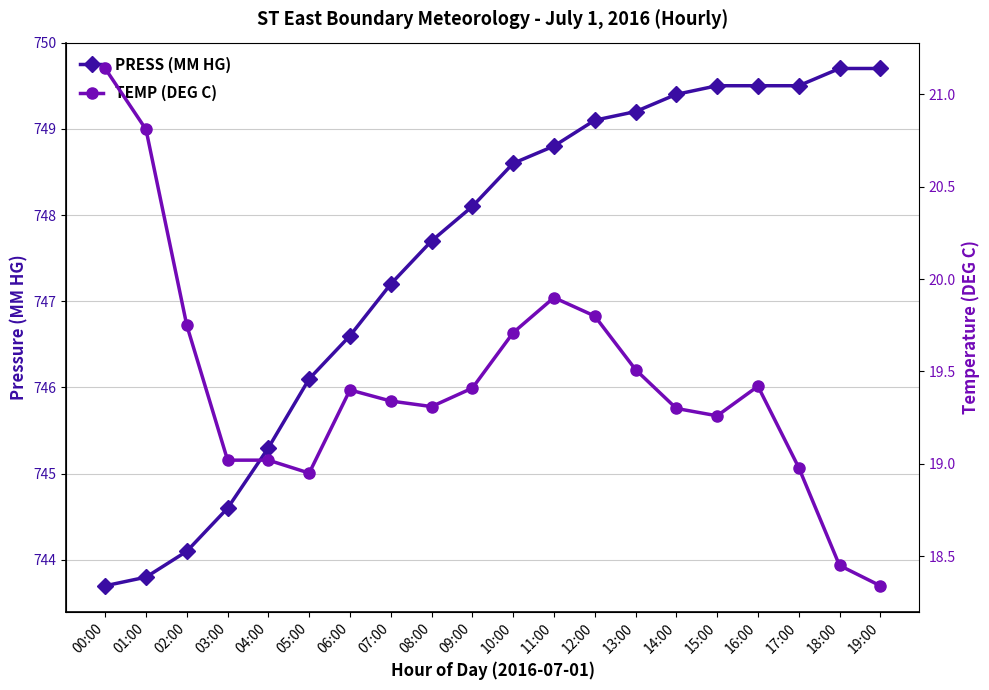

Reading right to left, transcribe all the data shown in this chart.

PRESS (MM HG): 749.7	749.7	749.5	749.5	749.5	749.4	749.2	749.1	748.8	748.6	748.1	747.7	747.2	746.6	746.1	745.3	744.6	744.1	743.8	743.7
TEMP (DEG C): 18.3	18.4	19.0	19.4	19.3	19.3	19.5	19.8	19.9	19.7	19.4	19.3	19.3	19.4	18.9	19.0	19.0	19.8	20.8	21.1